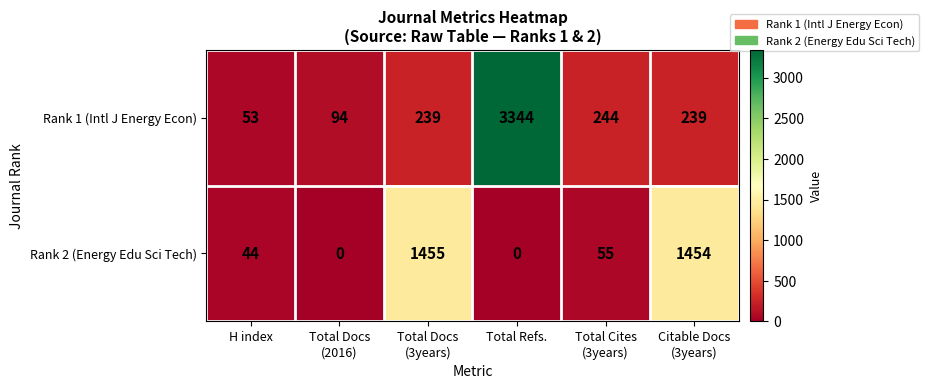

At H index, list the series in order from largest to smallest.

Rank 1 (Intl J Energy Econ), Rank 2 (Energy Edu Sci Tech)